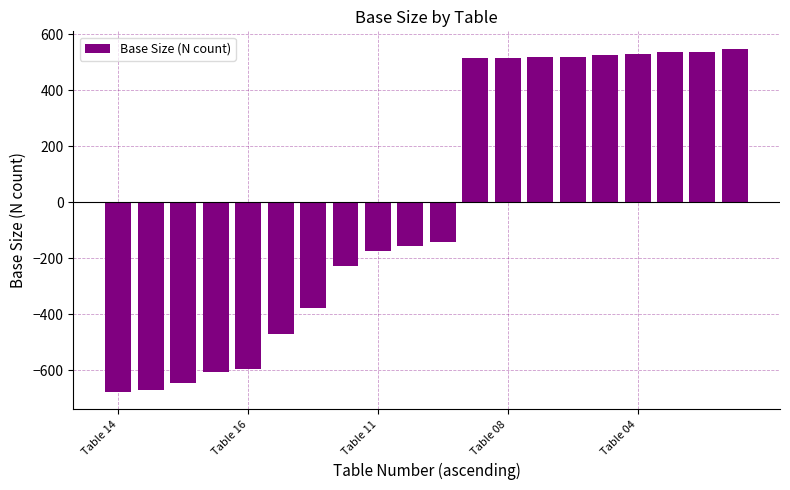

What is the value of the 3rd bar from the left?

-646.1